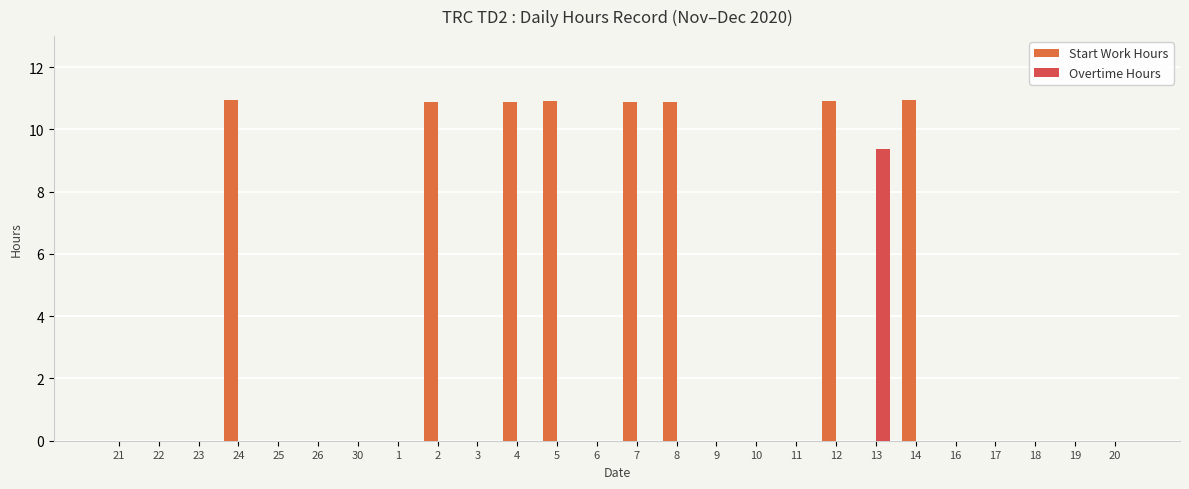

What is the maximum value shown in the chart?

11.0